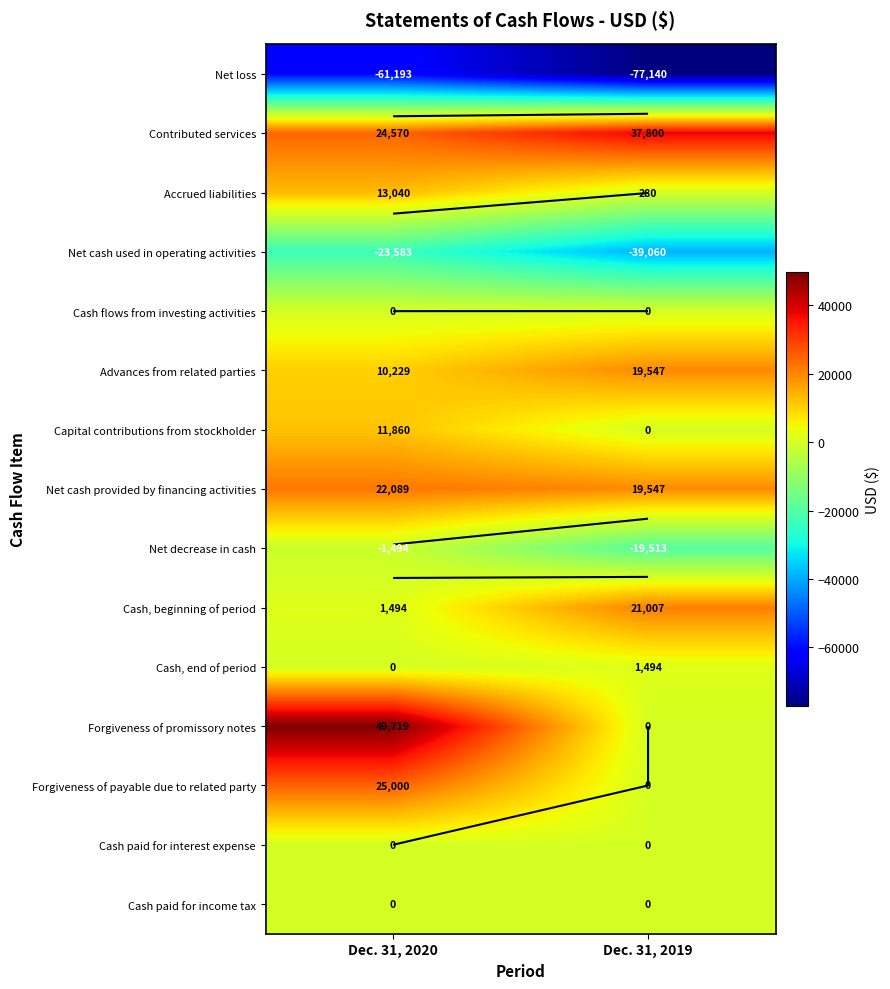

What is the average value of the Forgiveness of promissory notes series?

24860